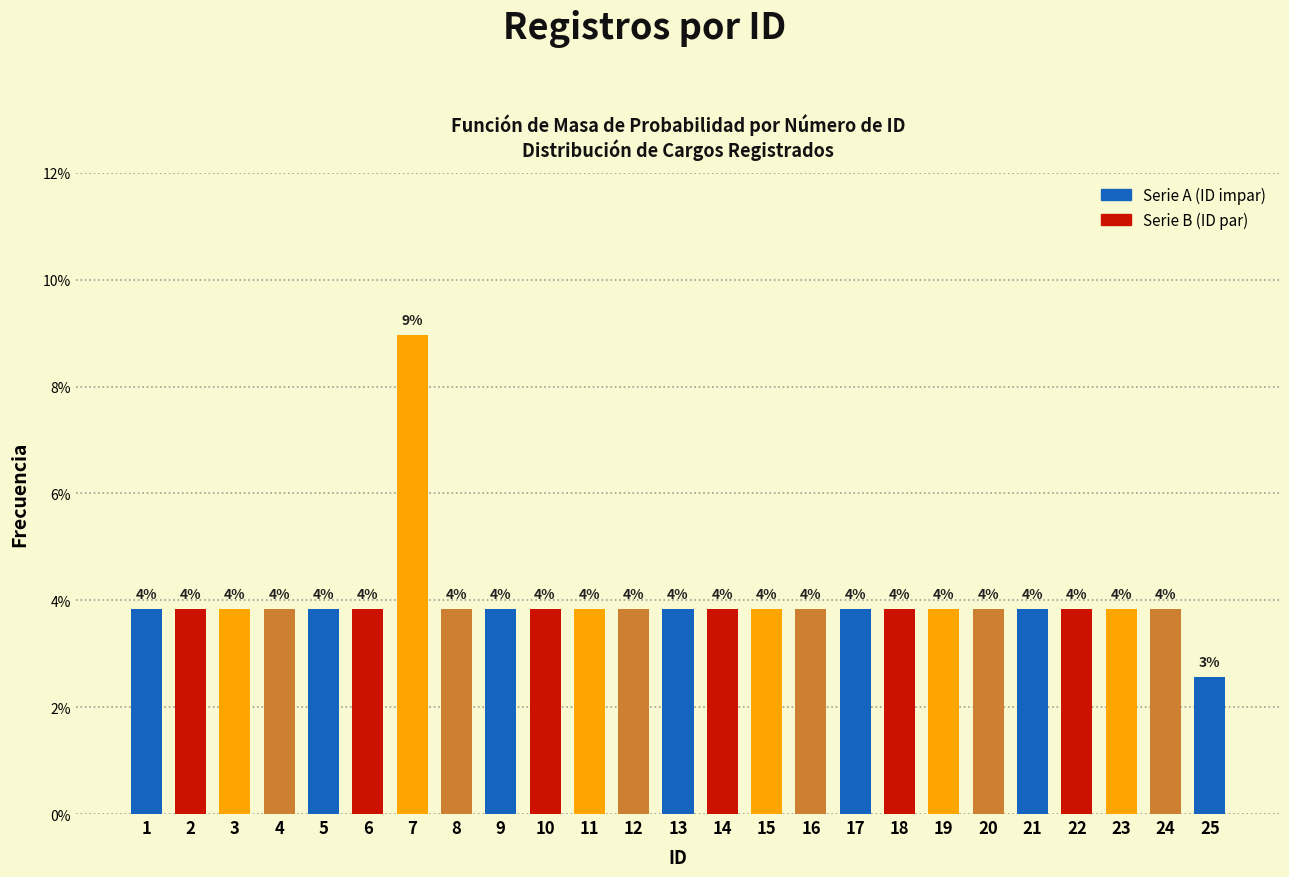

How many bars are there in total?

25